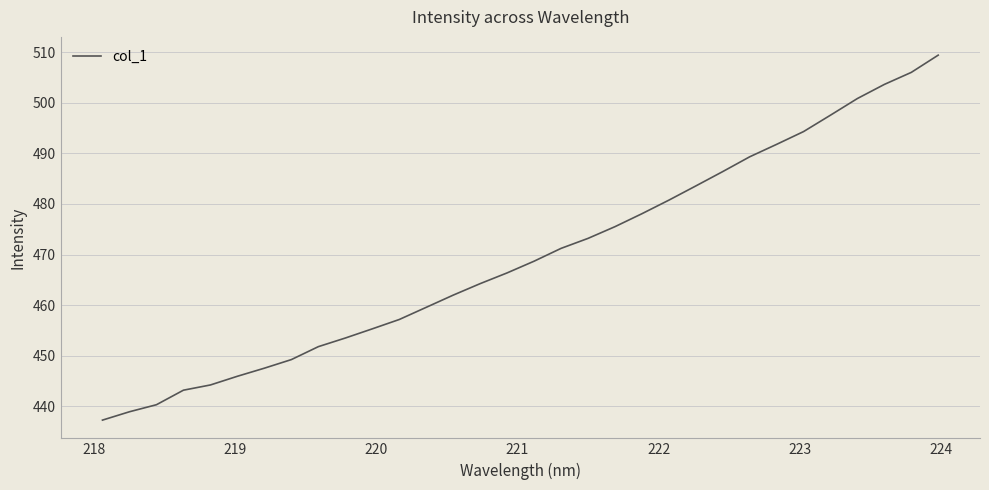

What is the difference between the maximum and minimum values?

72.2